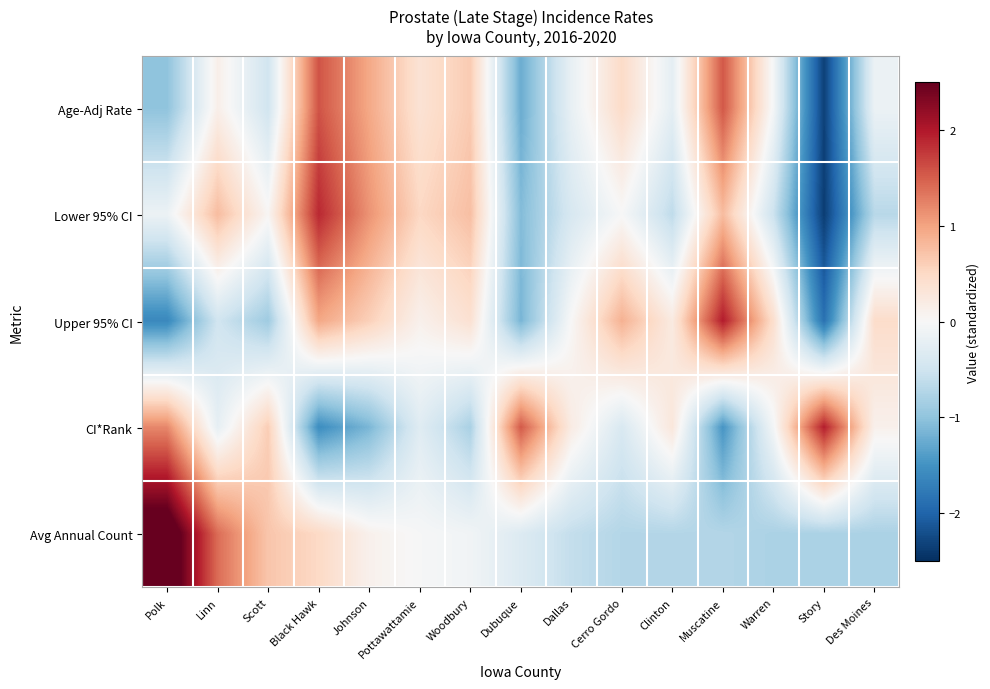

Reading left to right, list all the values displayed in this chart.

Age-Adj Rate: Polk=-1.0	Linn=0.1	Scott=-0.5	Black Hawk=1.6	Johnson=1.0	Pottawattamie=0.4	Woodbury=0.6	Dubuque=-1.2	Dallas=-0.2	Cerro Gordo=0.5	Clinton=-0.2	Muscatine=1.6	Warren=-0.0	Story=-2.3	Des Moines=-0.1
Lower 95% CI: Polk=-0.1	Linn=0.8	Scott=0.0	Black Hawk=1.9	Johnson=1.1	Pottawattamie=0.5	Woodbury=0.8	Dubuque=-1.1	Dallas=-0.4	Cerro Gordo=-0.0	Clinton=-0.6	Muscatine=0.8	Warren=-0.5	Story=-2.4	Des Moines=-0.7
Upper 95% CI: Polk=-1.6	Linn=-0.5	Scott=-0.9	Black Hawk=1.0	Johnson=0.6	Pottawattamie=0.1	Woodbury=0.4	Dubuque=-1.2	Dallas=0.0	Cerro Gordo=0.9	Clinton=0.2	Muscatine=2.0	Warren=0.4	Story=-1.9	Des Moines=0.5
CI*Rank: Polk=1.2	Linn=-0.2	Scott=0.6	Black Hawk=-1.6	Johnson=-1.1	Pottawattamie=-0.3	Woodbury=-0.8	Dubuque=1.5	Dallas=0.2	Cerro Gordo=-0.4	Clinton=0.3	Muscatine=-1.5	Warren=-0.1	Story=2.0	Des Moines=0.1
Avg Annual Count: Polk=2.9	Linn=1.4	Scott=0.7	Black Hawk=0.5	Johnson=0.1	Pottawattamie=-0.0	Woodbury=-0.1	Dubuque=-0.3	Dallas=-0.6	Cerro Gordo=-0.7	Clinton=-0.7	Muscatine=-0.7	Warren=-0.8	Story=-0.8	Des Moines=-0.8